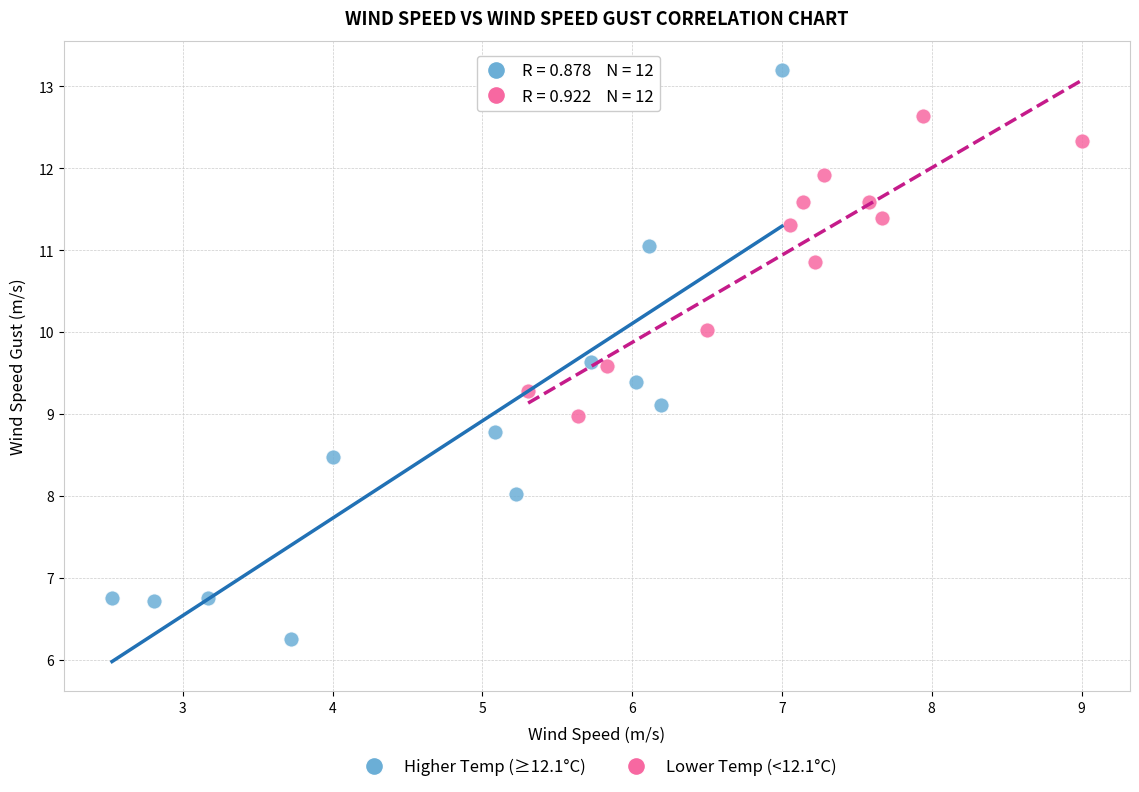

Which series contains the highest Y value?

Higher Temp (≥12.1°C)